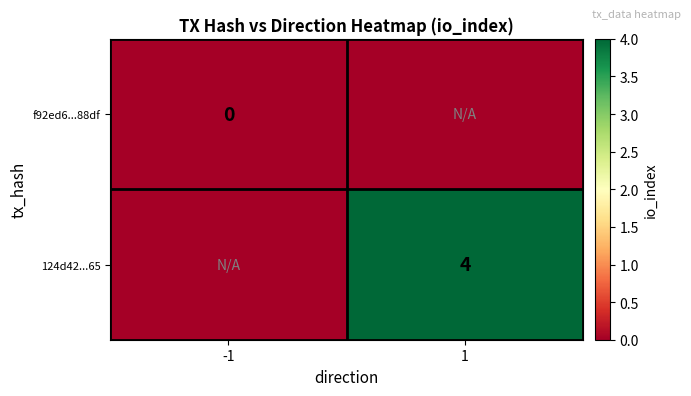

At how many categories does at least one series exceed 1?

1